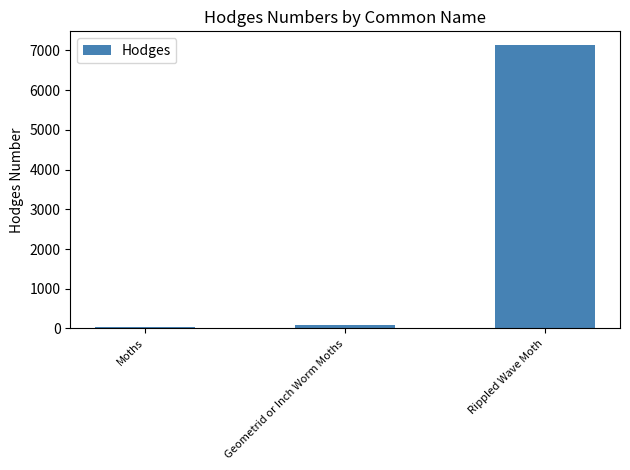

List the labels in order of value, smallest first.

Moths, Geometrid or Inch Worm Moths, Rippled Wave Moth